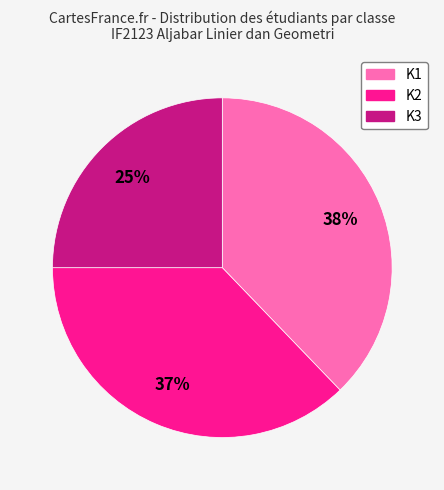

True or false: K2 accounts for 37% of the total.

True